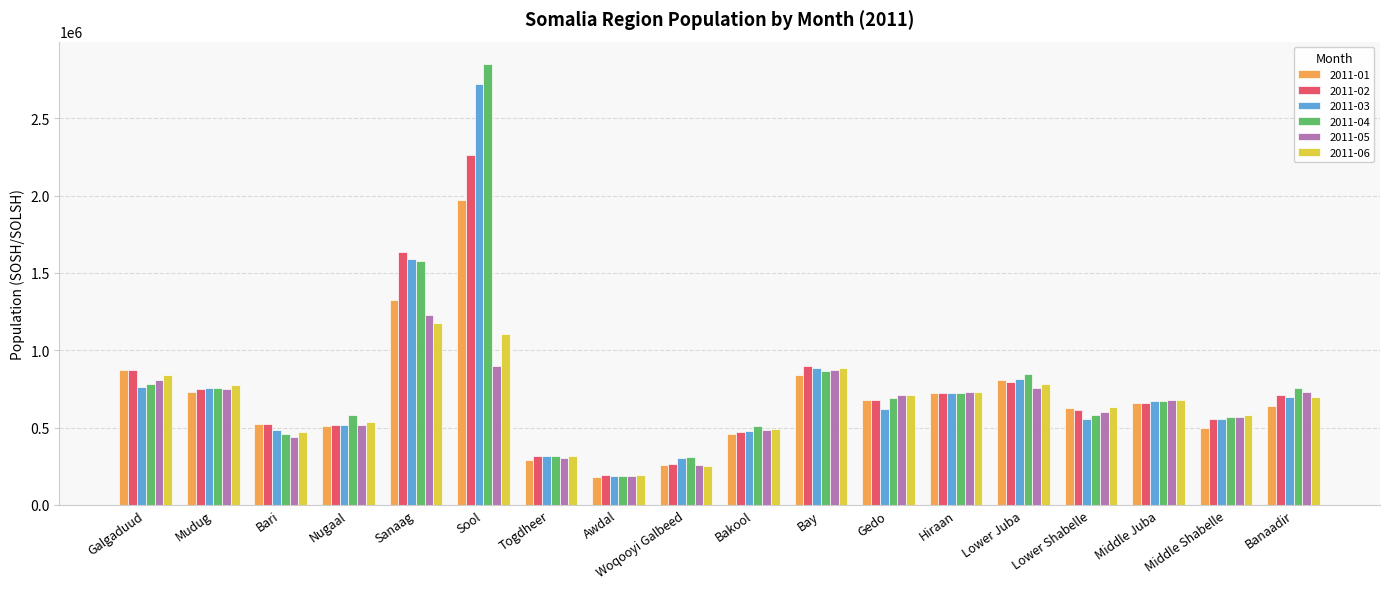

What is the difference between the maximum and second lowest values in the 2011-05 series?

972050.0